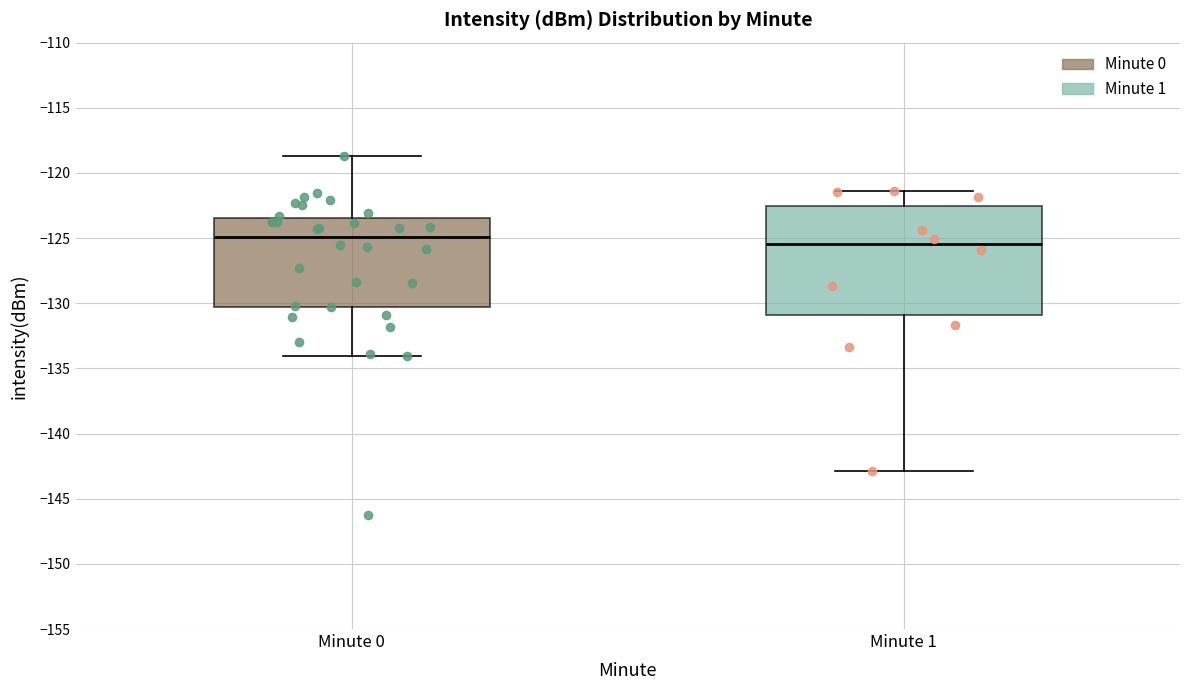

Which box's median line is the highest?

Minute 0